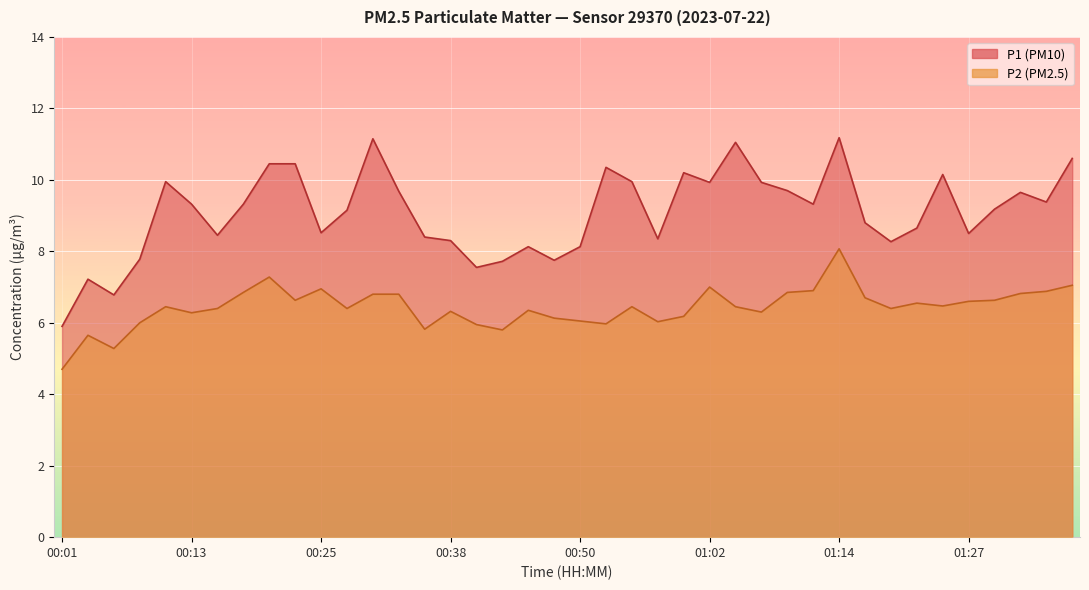

True or false: P1 has a value of 10.3 at 00:52.

True